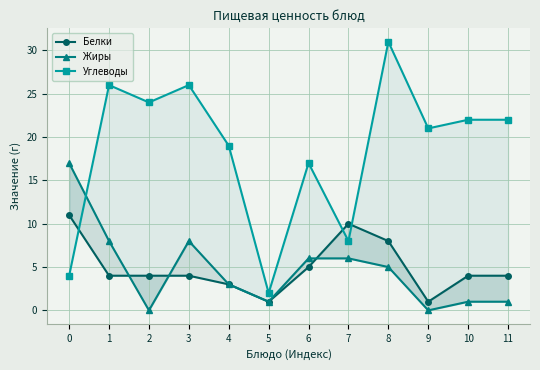

How many series are shown in this chart?

3